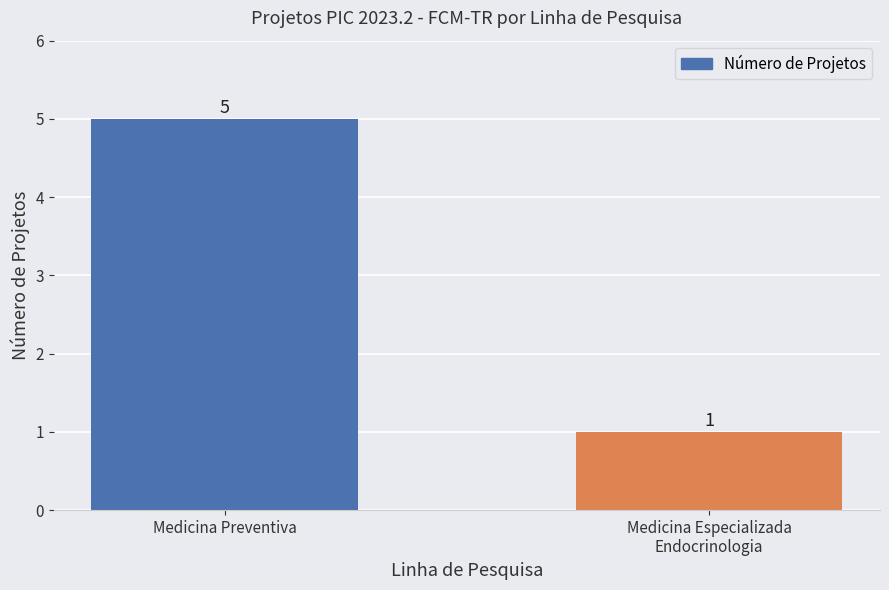

Reading left to right, transcribe all the data shown in this chart.

Medicina Preventiva=5	Medicina Especializada
Endocrinologia=1